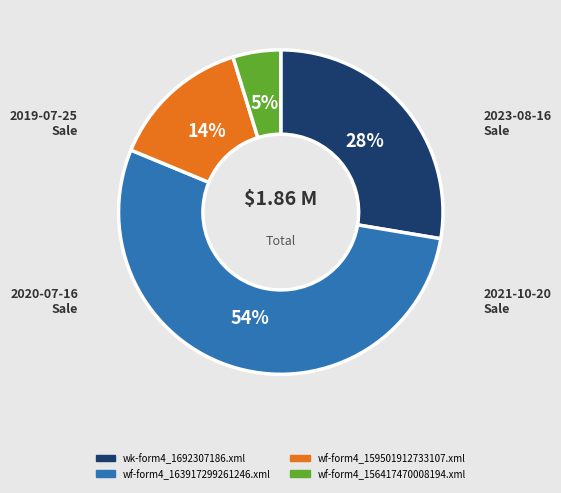

Is there any slice that represents more than half of the pie?

Yes